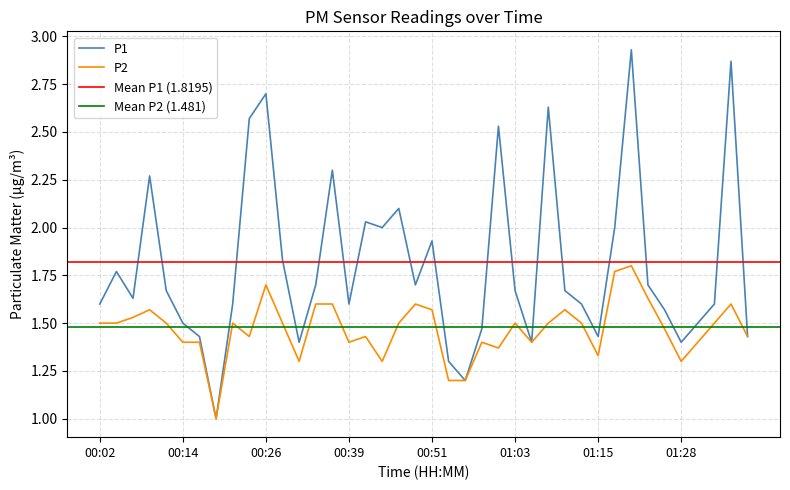

The P2 series shows 2.0 at 01:28. True or false?

False